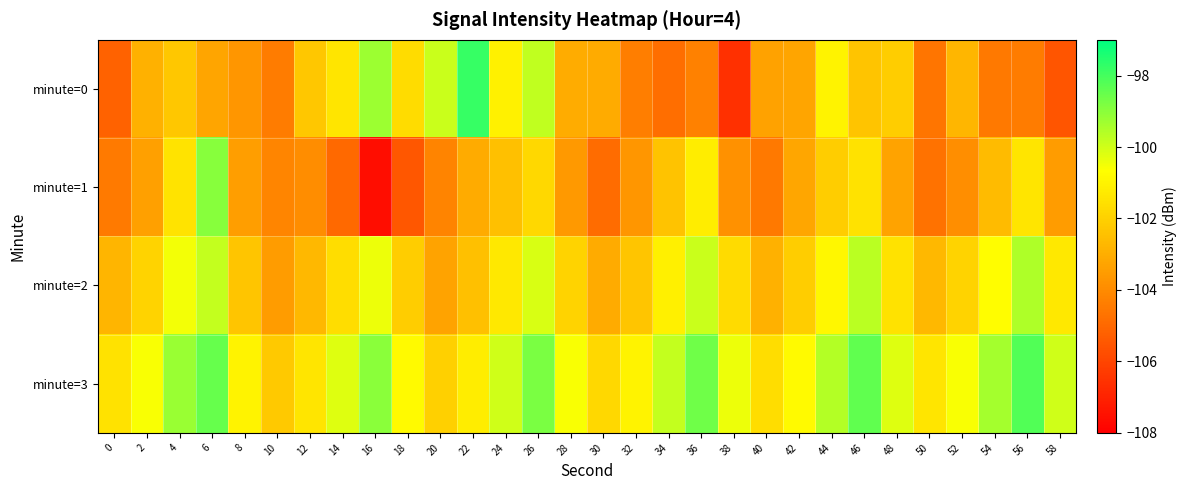

Reading right to left, what are all the values shown in this chart?

minute=0: 58=-105.5	56=-104.4	54=-104.5	52=-102.8	50=-104.6	48=-102.1	46=-102.3	44=-101.0	42=-103.3	40=-103.3	38=-106.6	36=-104.3	34=-104.8	32=-104.4	30=-103.1	28=-103.0	26=-99.8	24=-101.0	22=-97.8	20=-99.9	18=-101.7	16=-99.2	14=-101.4	12=-102.3	10=-104.4	8=-103.7	6=-103.2	4=-102.3	2=-102.9	0=-105.1
minute=1: 58=-103.5	56=-101.4	54=-102.6	52=-103.9	50=-104.7	48=-103.3	46=-101.5	44=-102.1	42=-103.2	40=-104.5	38=-103.8	36=-101.2	34=-102.4	32=-103.7	30=-104.9	28=-103.6	26=-101.8	24=-102.5	22=-103.1	20=-104.2	18=-105.5	16=-107.6	14=-105.0	12=-103.9	10=-104.2	8=-103.4	6=-99.0	4=-101.5	2=-103.4	0=-104.5
minute=2: 58=-101.3	56=-99.5	54=-100.7	52=-101.9	50=-102.7	48=-101.5	46=-99.7	44=-100.9	42=-102.1	40=-102.9	38=-101.7	36=-99.9	34=-101.1	32=-102.3	30=-103.1	28=-101.9	26=-100.1	24=-101.3	22=-102.5	20=-103.3	18=-102.1	16=-100.4	14=-101.6	12=-102.7	10=-103.5	8=-102.3	6=-99.8	4=-100.5	2=-101.9	0=-102.8
minute=3: 58=-100.0	56=-98.2	54=-99.4	52=-100.6	50=-101.4	48=-100.2	46=-98.4	44=-99.6	42=-100.8	40=-101.6	38=-100.4	36=-98.6	34=-99.8	32=-101.0	30=-101.8	28=-100.6	26=-98.8	24=-100.0	22=-101.2	20=-102.0	18=-100.8	16=-99.0	14=-100.2	12=-101.4	10=-102.2	8=-101.0	6=-98.5	4=-99.2	2=-100.6	0=-101.5